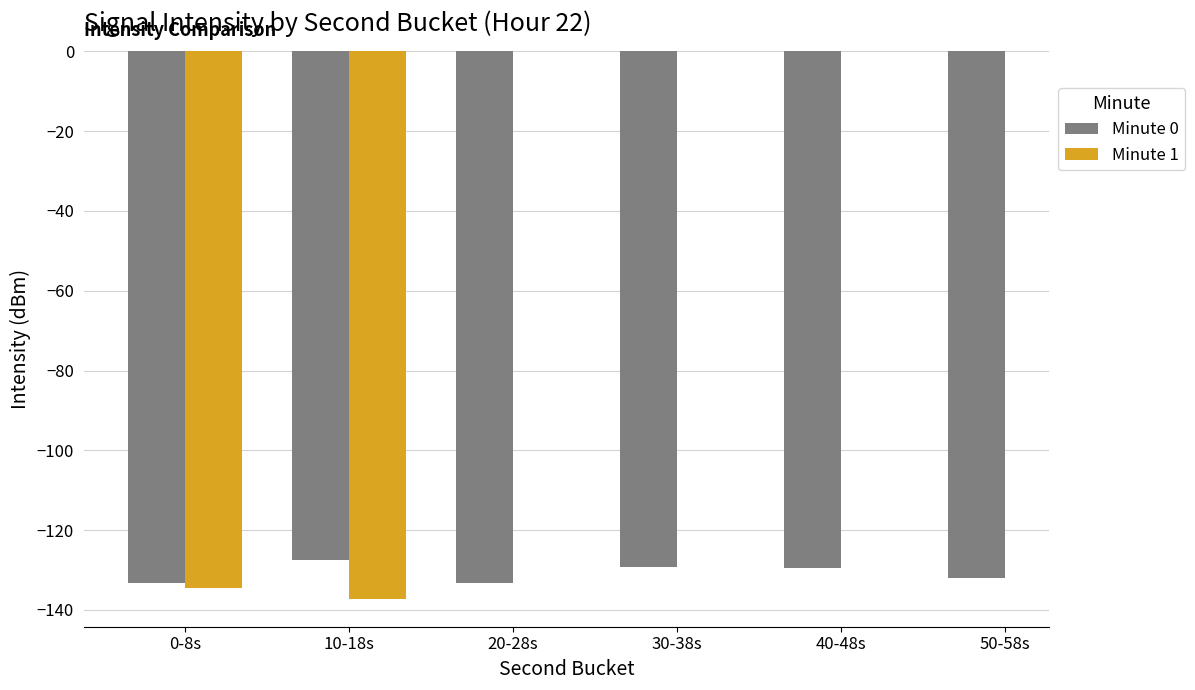

List the series in order of their peak value, lowest first.

Minute 1, Minute 0